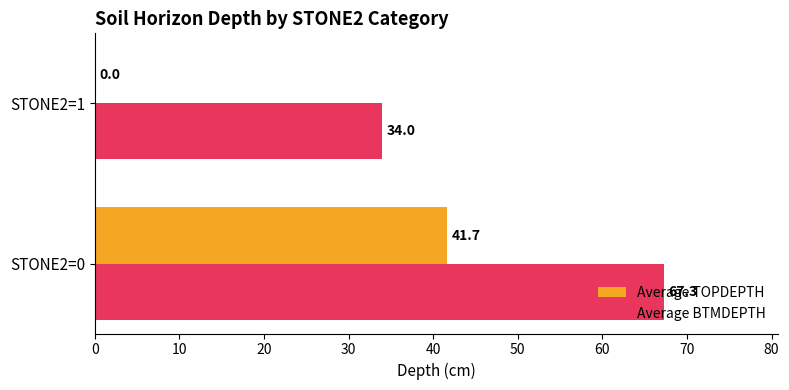

Which category has the highest value across all series?

STONE2=0